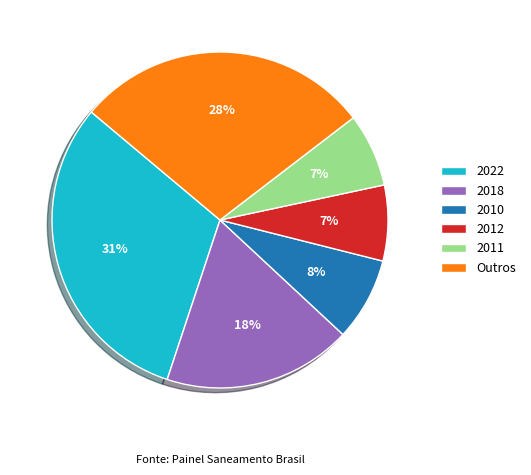

To the nearest percent, what is the average slice percentage?

17%